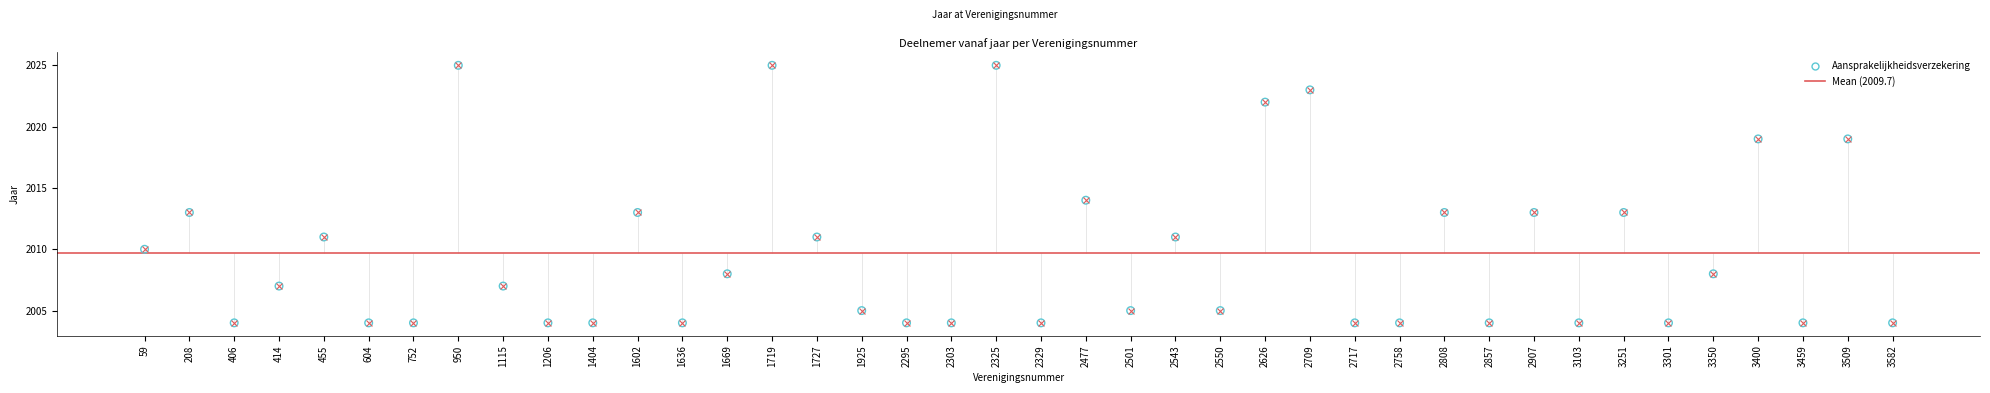

What is the change in value from 2295 to 2907?

+9